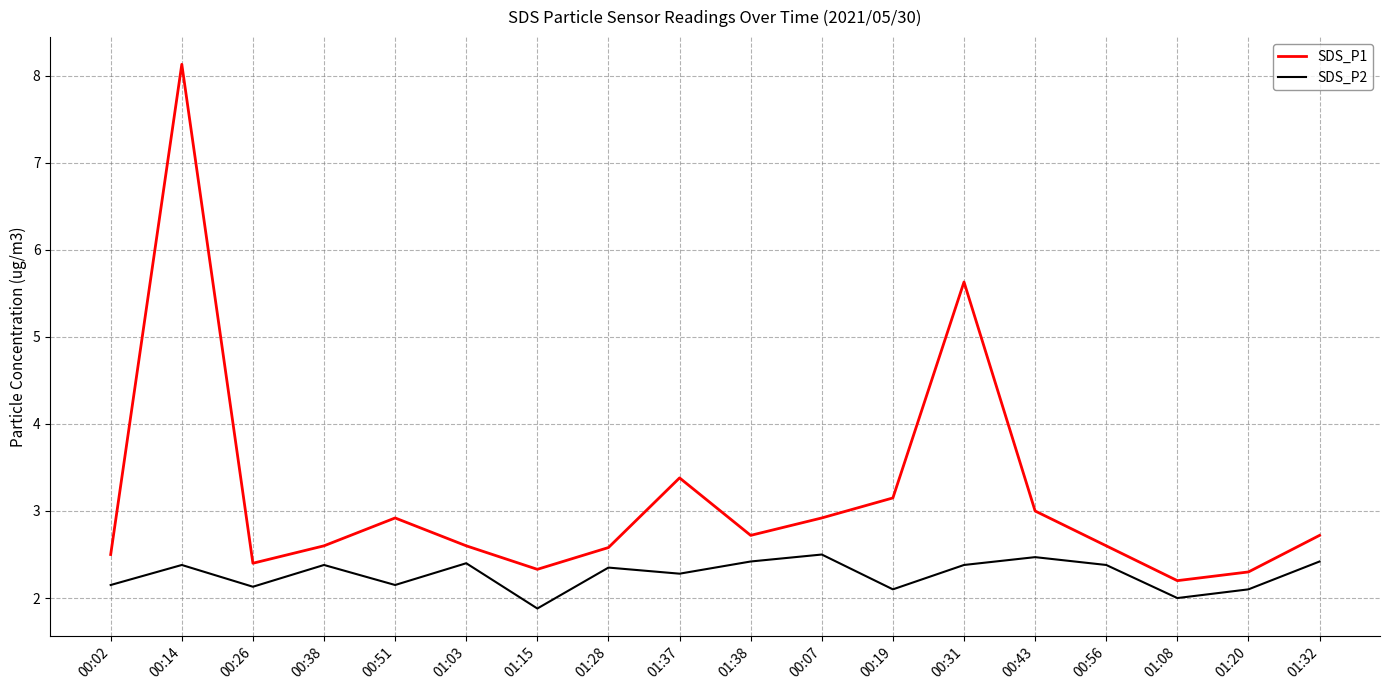

True or false: SDS_P2 and SDS_P1 intersect in this chart.

False